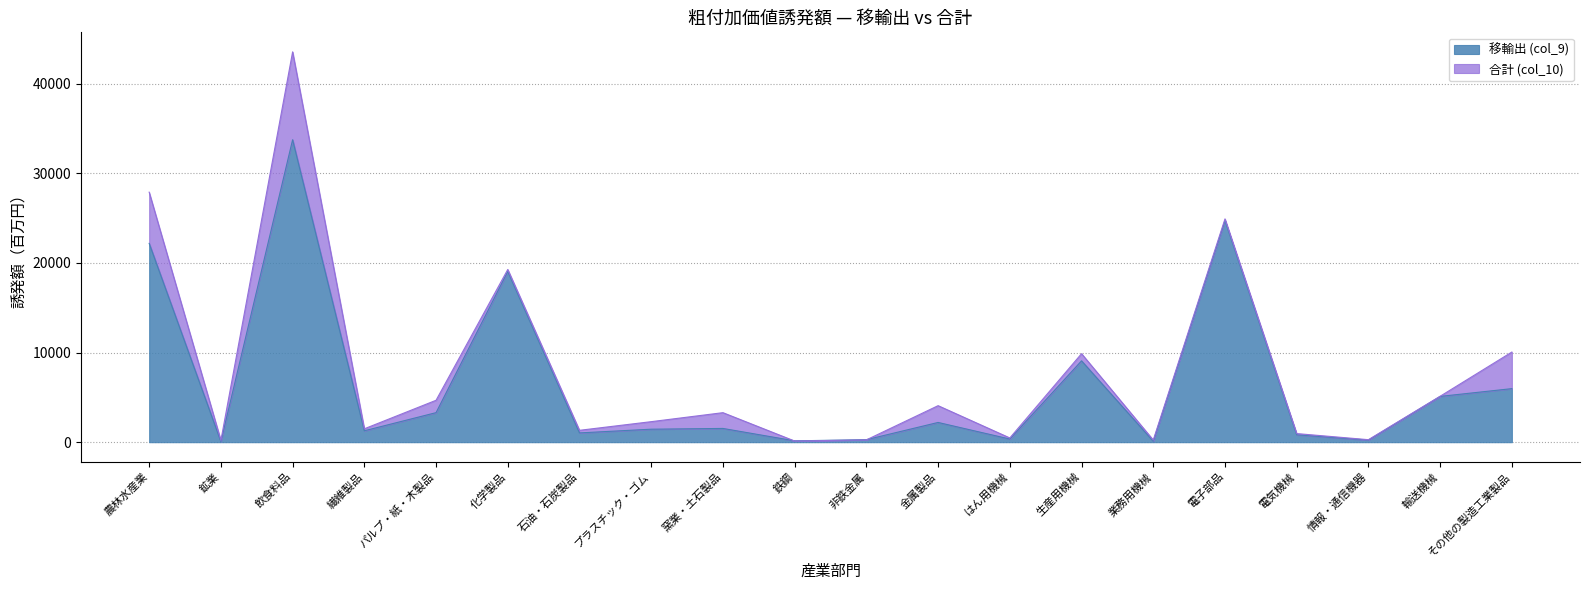

How many lines are shown in the chart?

2